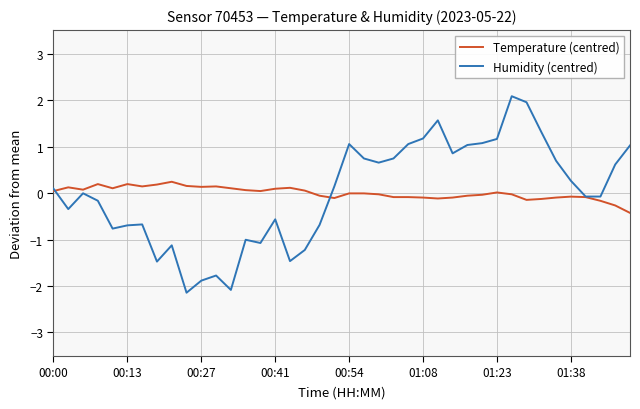

After their last crossing, which series has the higher values: Temperature (centred) or Humidity (centred)?

Humidity (centred)